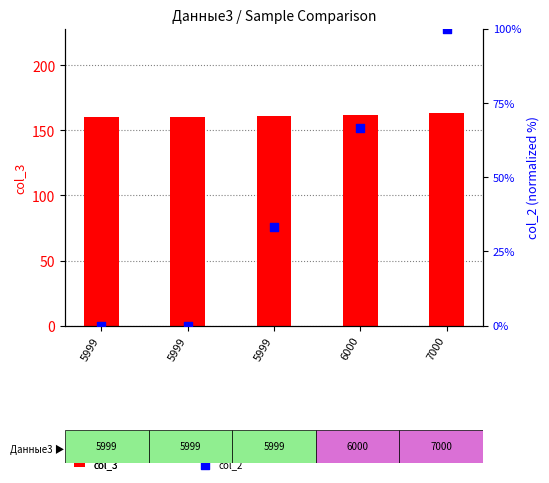

At which category is the sum across all series the highest?

7000